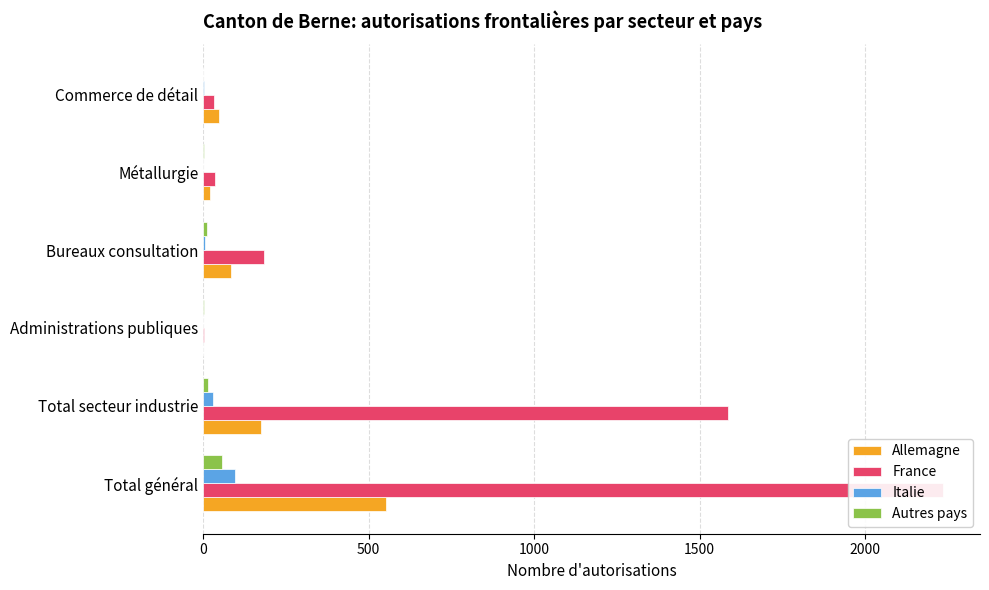

Are the bars grouped side by side (vs. stacked)?

Yes